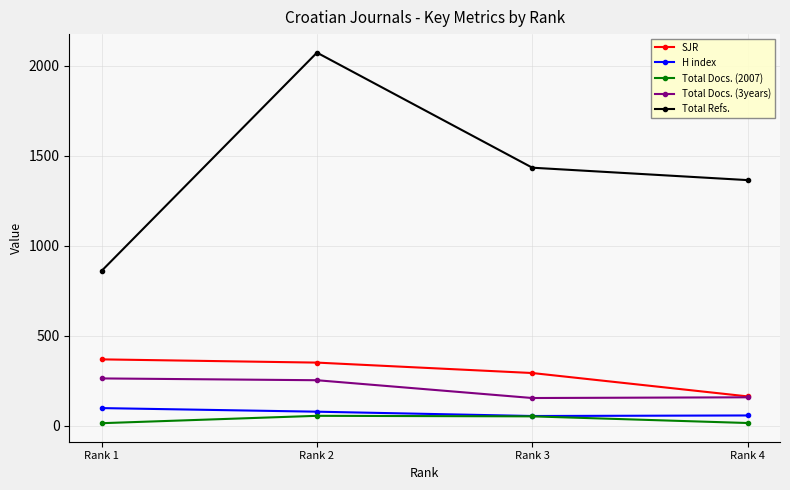

True or false: Total Docs. (3years) has more than 1 points higher than both neighbors.

False